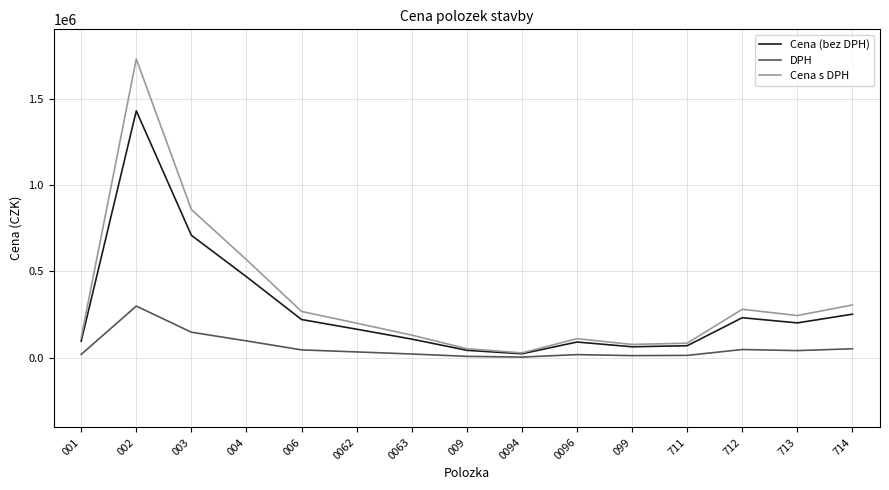

At how many categories does at least one series exceed 421964?

3